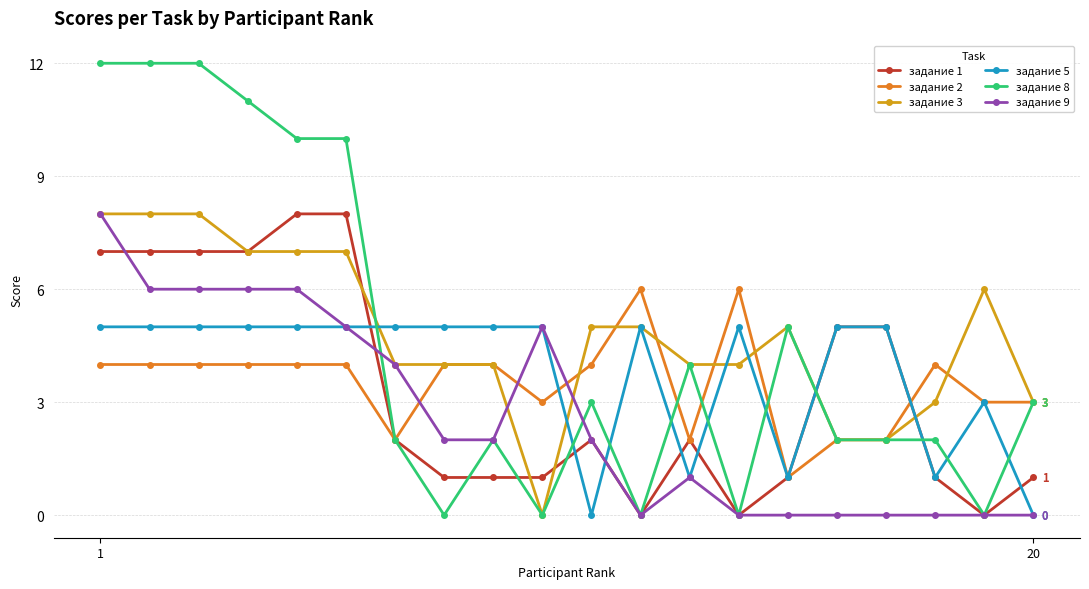

True or false: задание 2 has more than 1 points higher than both neighbors.

True